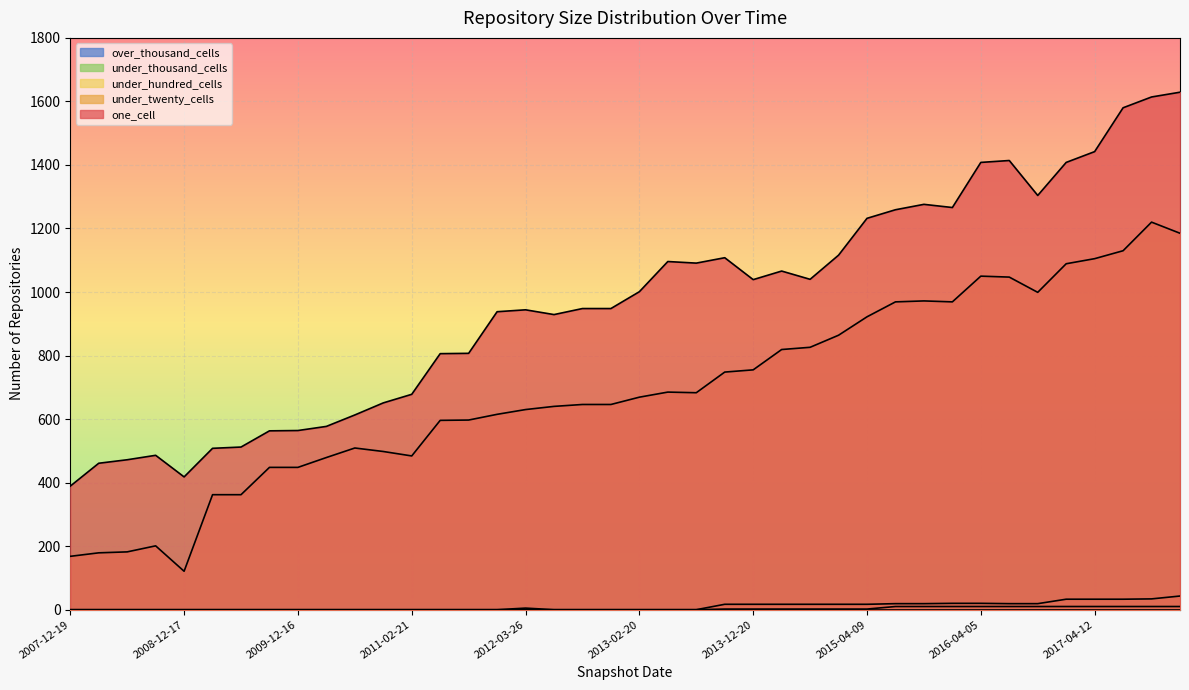

What is the difference between the maximum and minimum values in the under_twenty_cells series?

1099